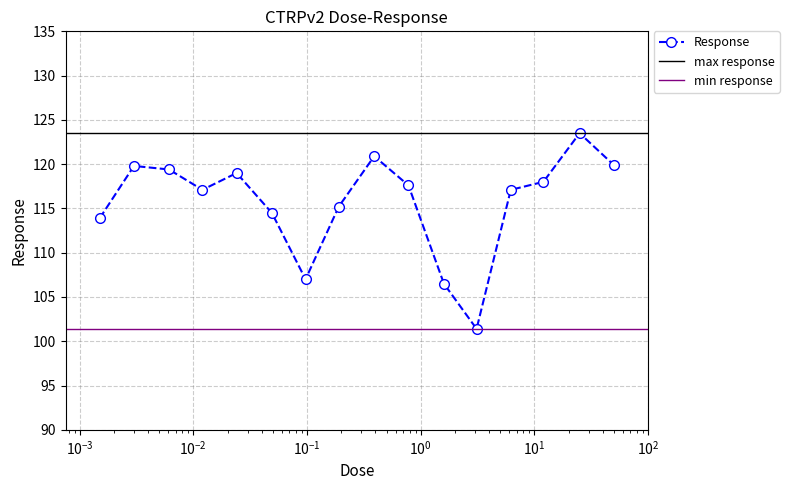

Which category has the highest value across all series?

25.0